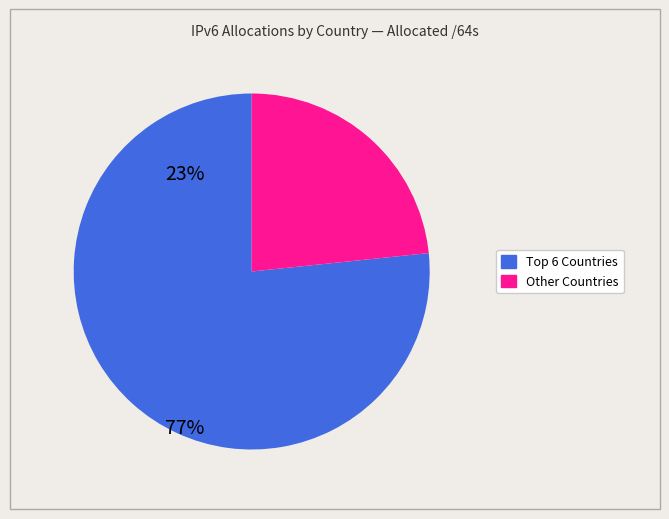

Is there any slice that represents more than half of the pie?

Yes